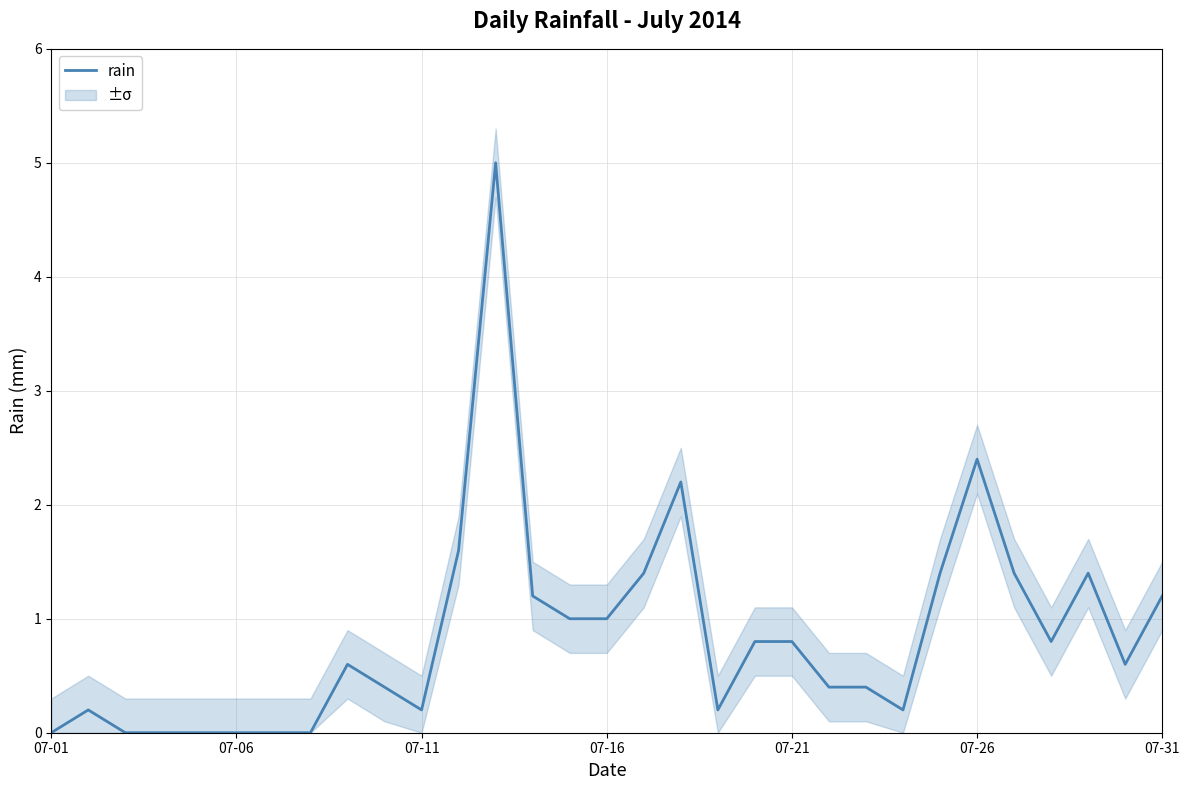

The value at 29 is 0.6. True or false?

True